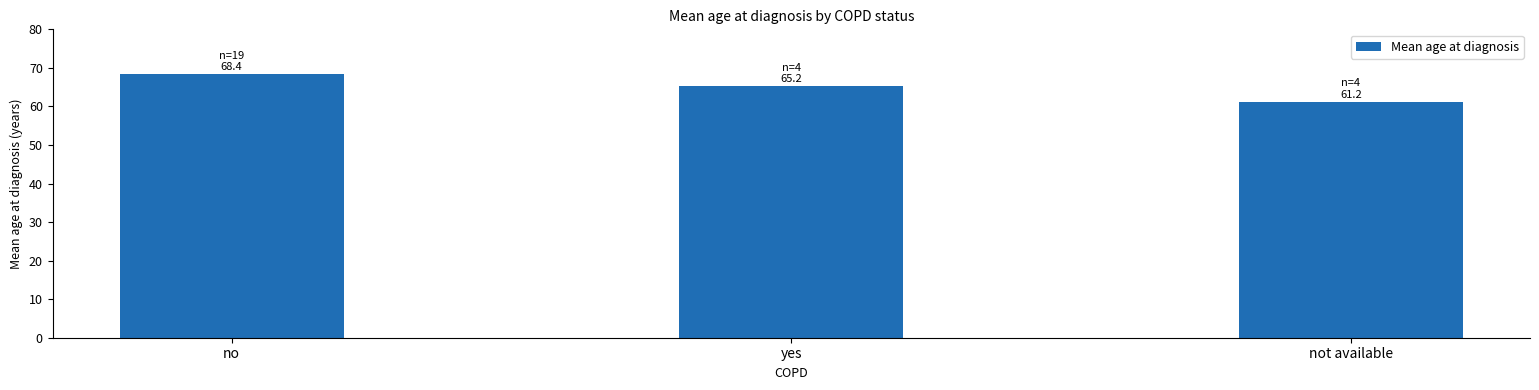

What is the average value?

65.0